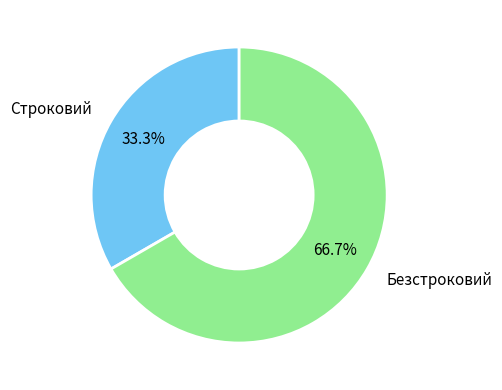

Does any single category account for the majority?

Yes